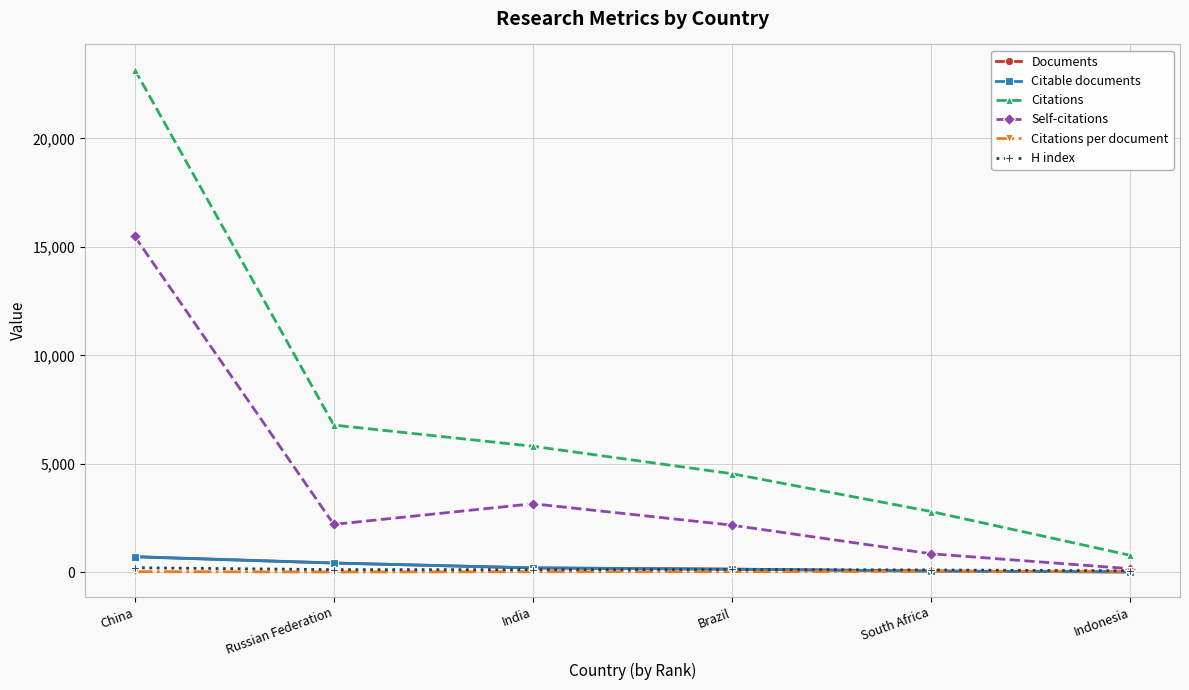

What is the maximum value for Documents?

722.0